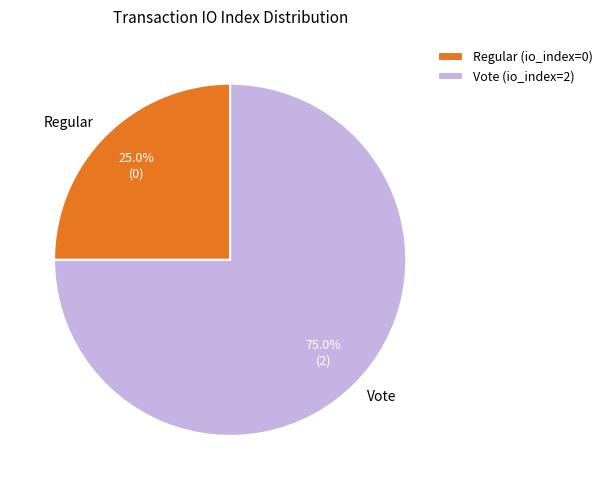

Combined, what portion of the pie is Vote and Regular?

100.0%